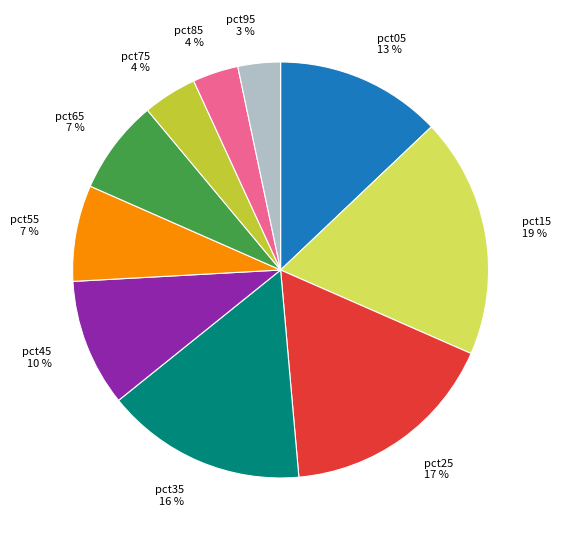

To the nearest percent, what is the average slice percentage?

10%